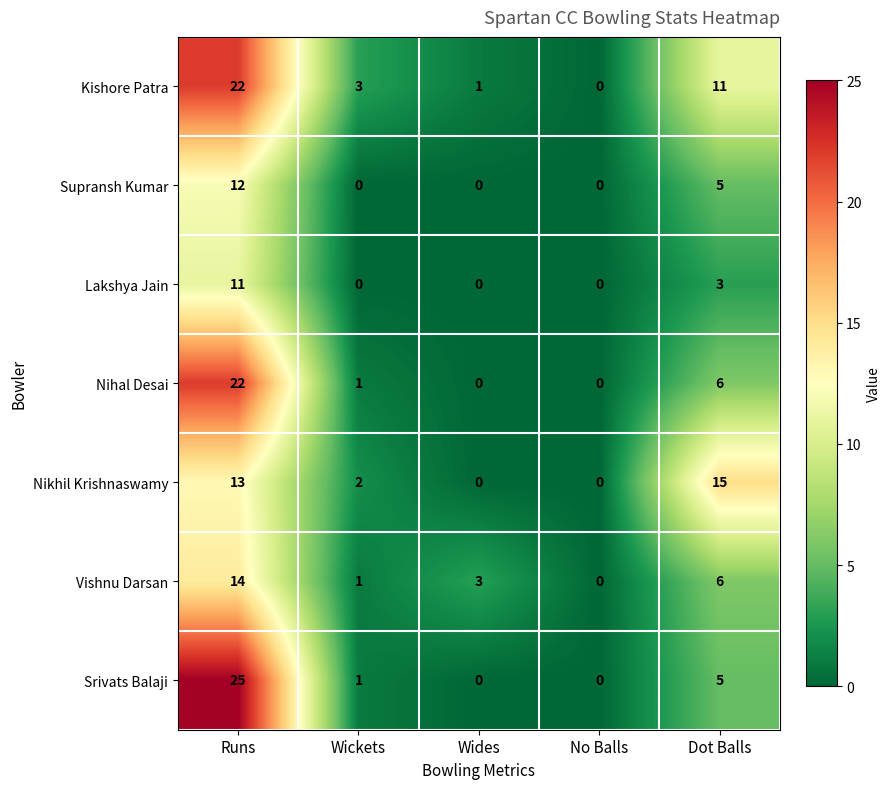

What is the maximum value shown in the chart?

25